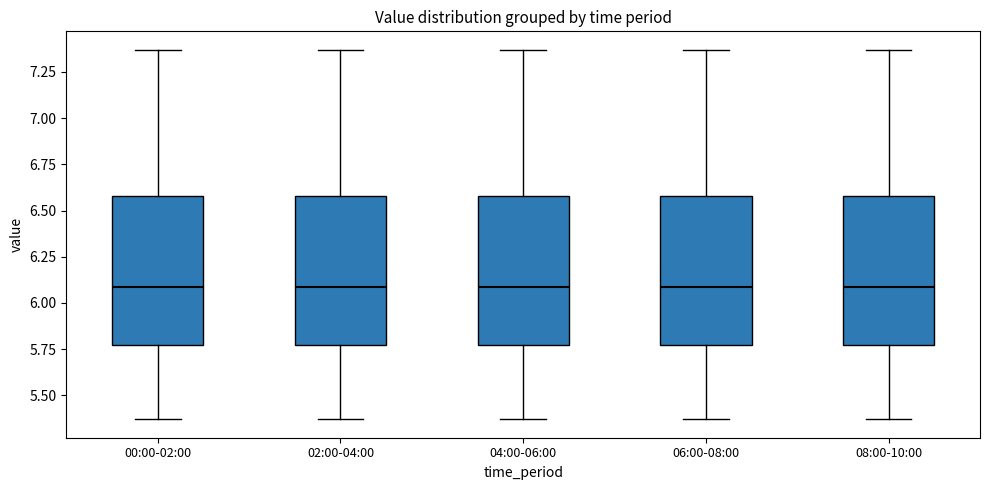

Where is the upper edge of the box for 08:00-10:00 on the y-axis? The values are not printed on the chart, so give them approximately, as read against the axis.

6.60